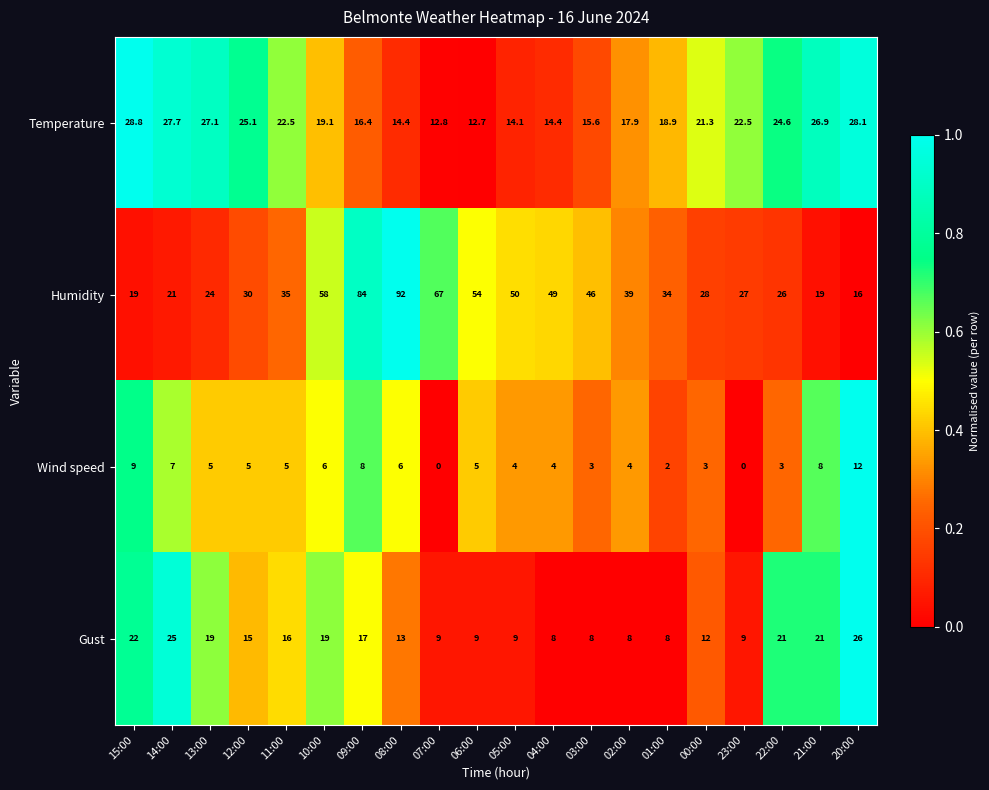

What value does the Temperature series have at 01:00?

18.9